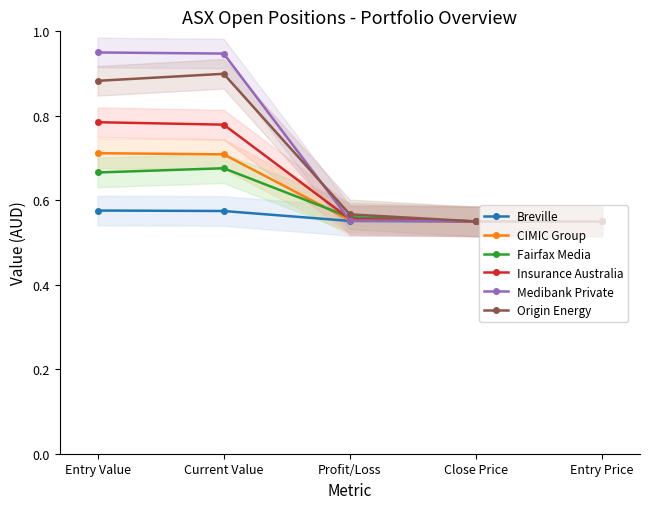

At which category does CIMIC Group reach its first local valley?

Close Price